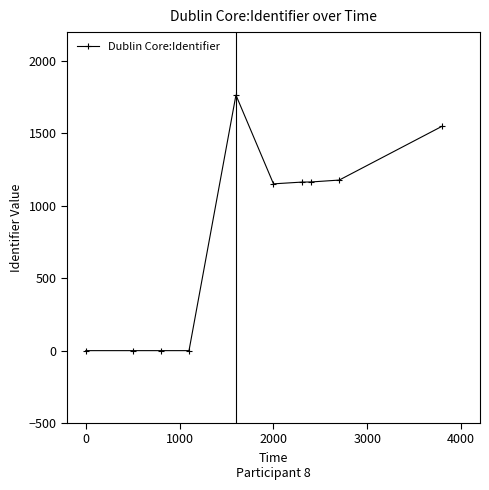

What is the difference between the maximum and second lowest values?

1765